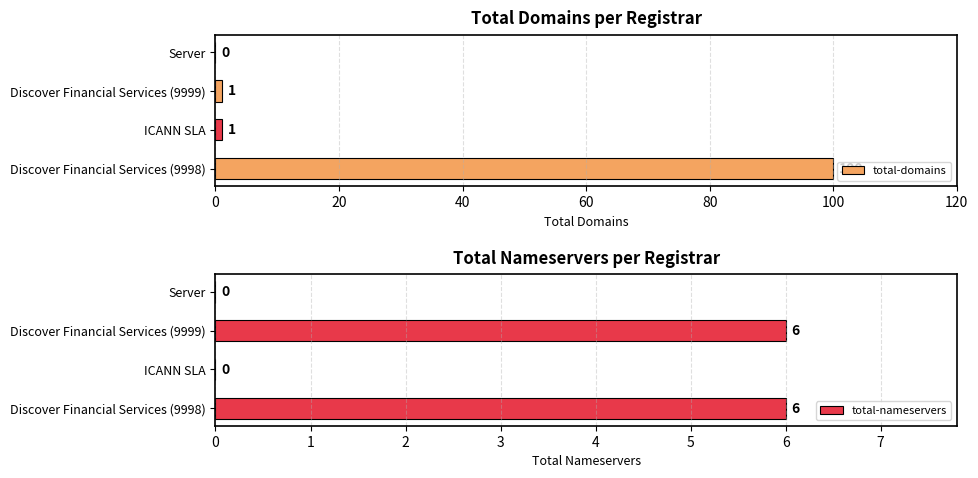

Which series has the widest spread of values?

total-domains